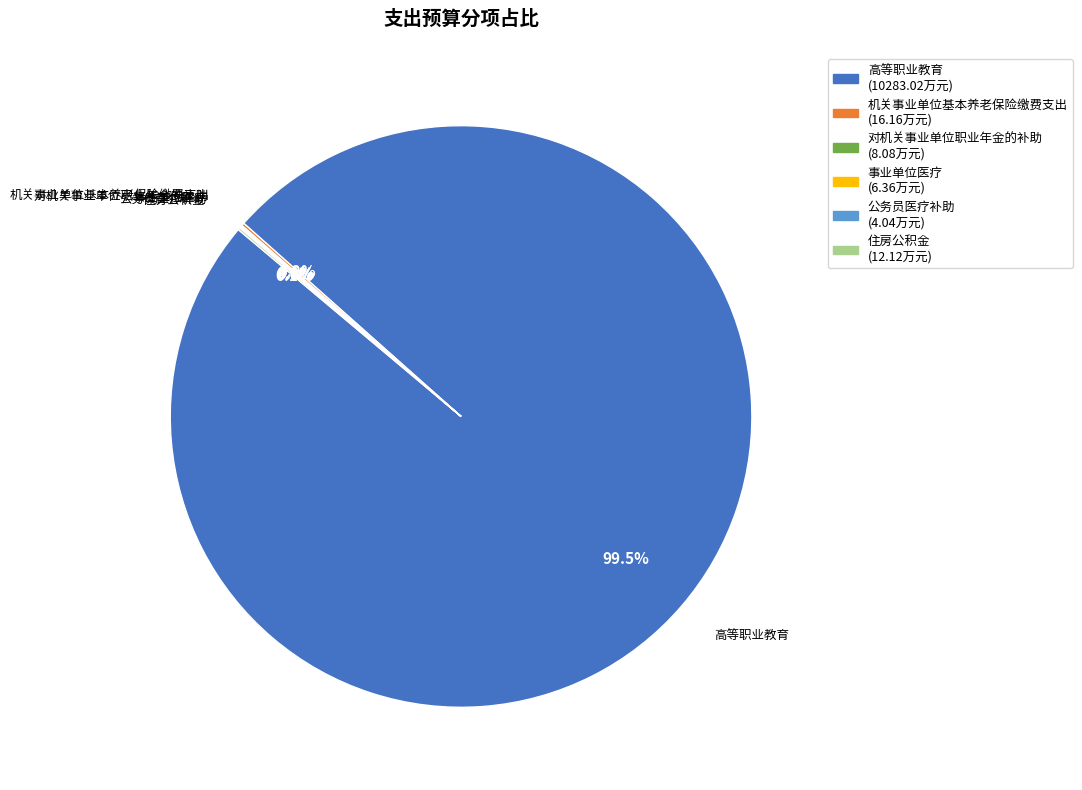

Which category accounts for the majority?

高等职业教育